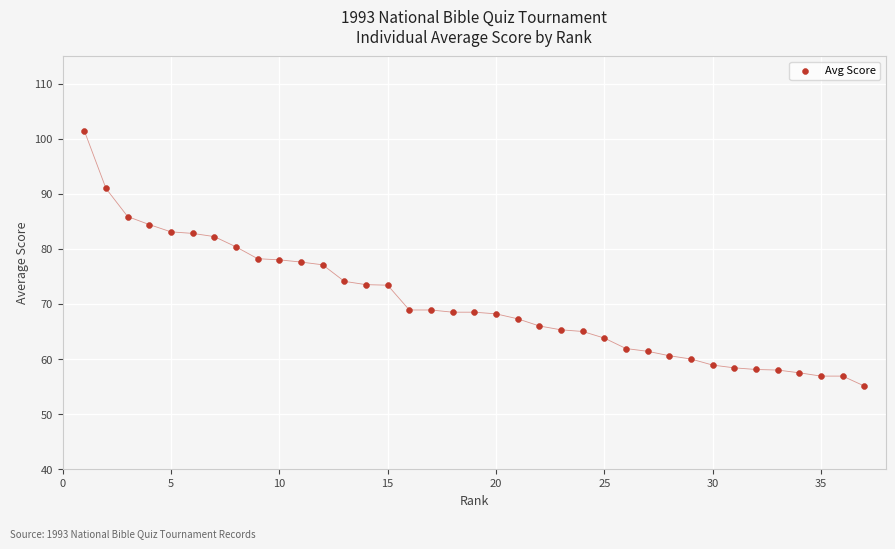

What is the range of Y values (max minus min)?

46.3